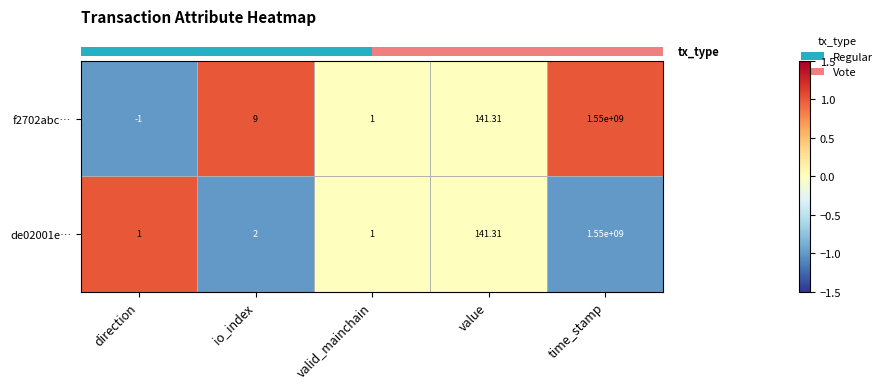

Count the number of data series in this chart.

2